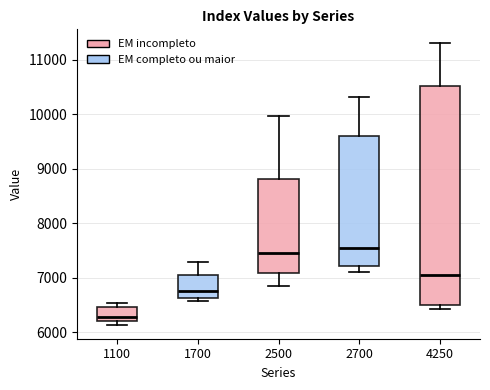

Where is the upper edge of the box at x = 1700 on the y-axis? The values are not printed on the chart, so give them approximately, as read against the axis.

7100